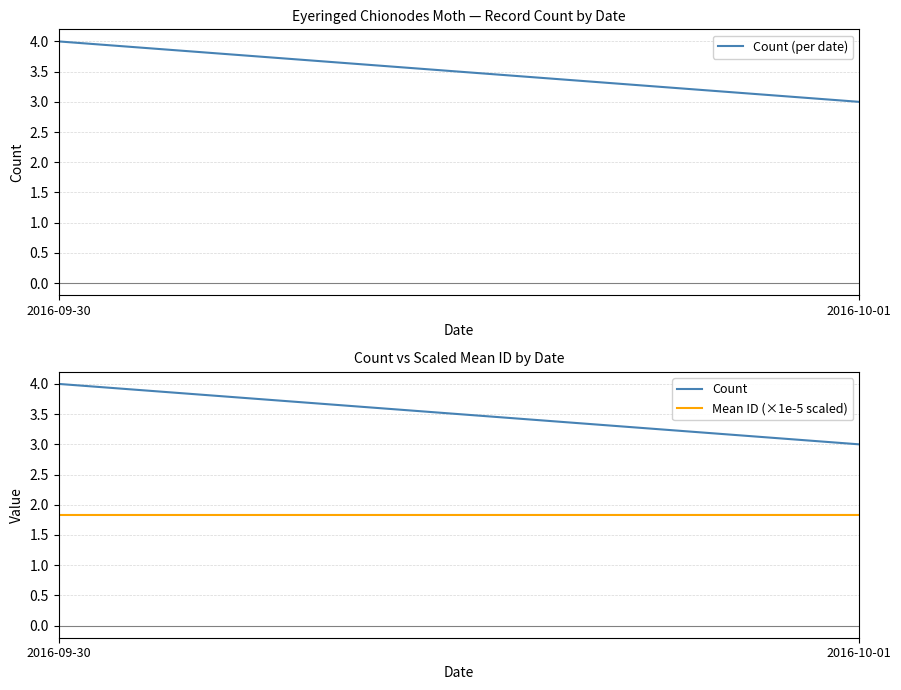

How many categories are shown in the chart?

2